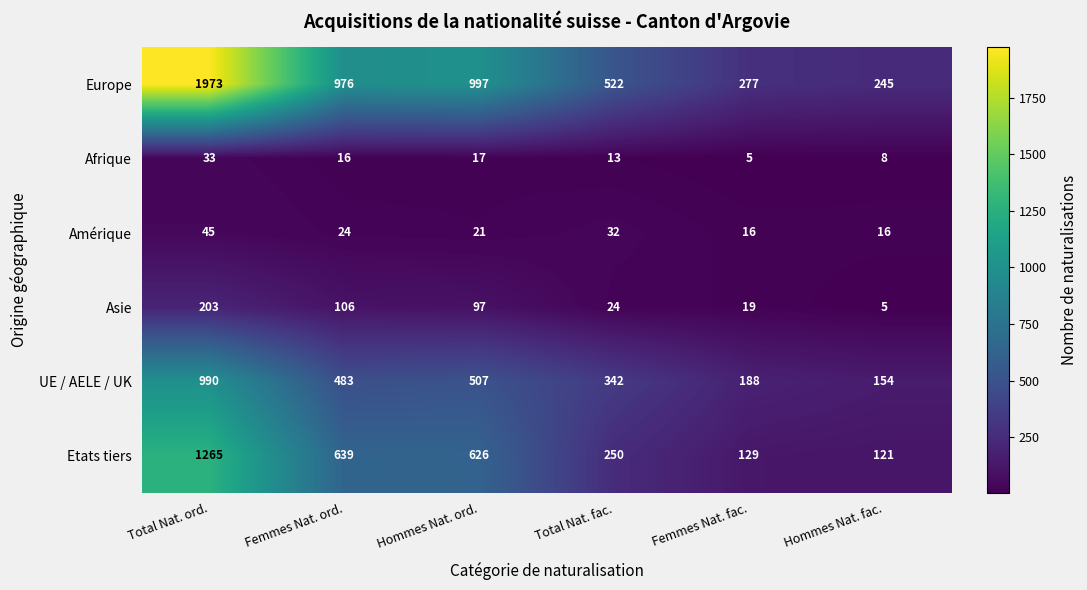

Between Femmes Nat. ord. and Hommes Nat. fac., which series saw the biggest shift?

Europe